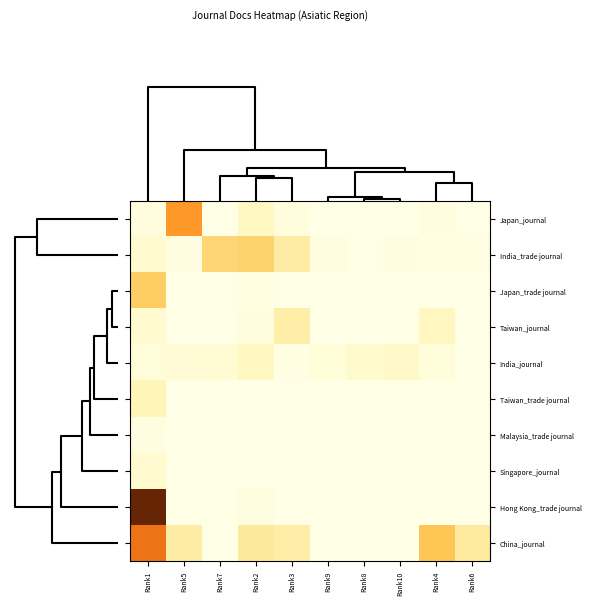

At which label does China_journal reach its peak?

Rank1